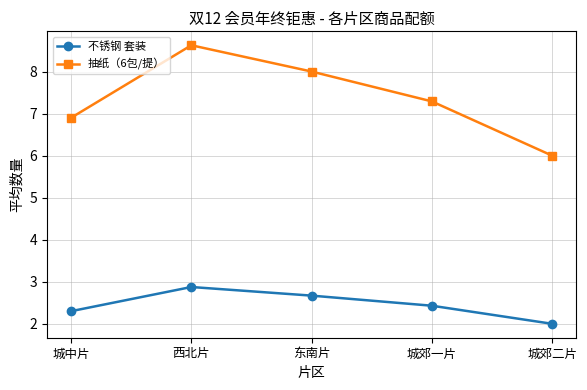

Rank the series by their average value, from lowest to highest.

不锈钢 套装, 抽纸（6包/提）